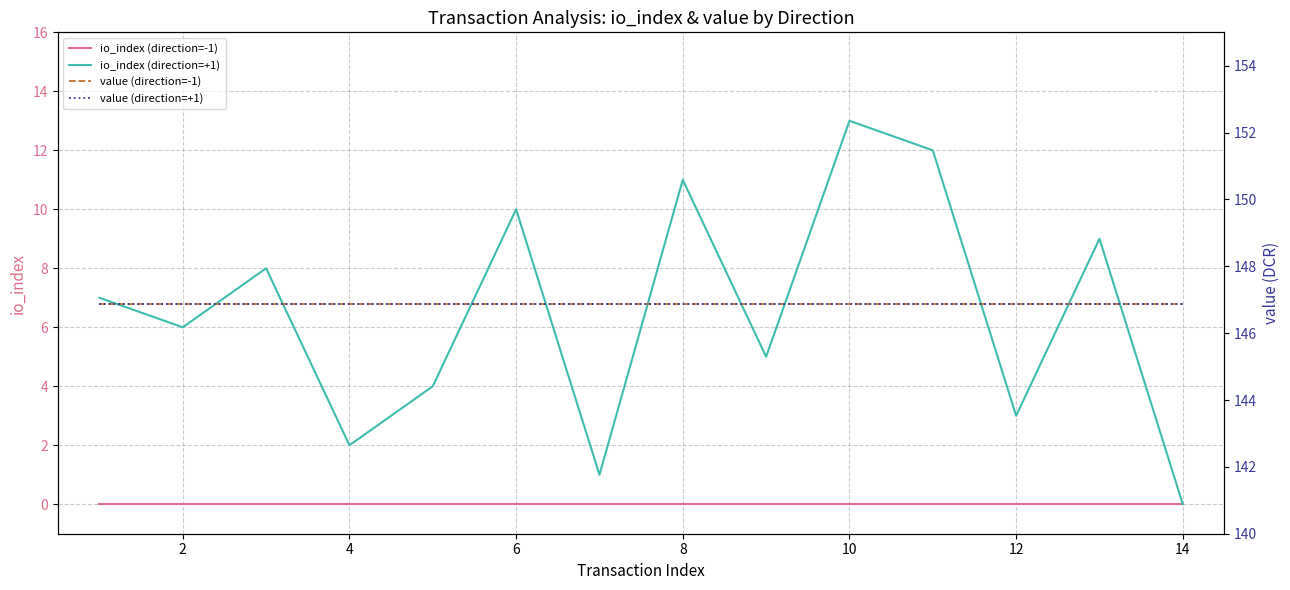

What is the sum of all value (direction=+1) values?

2056.1